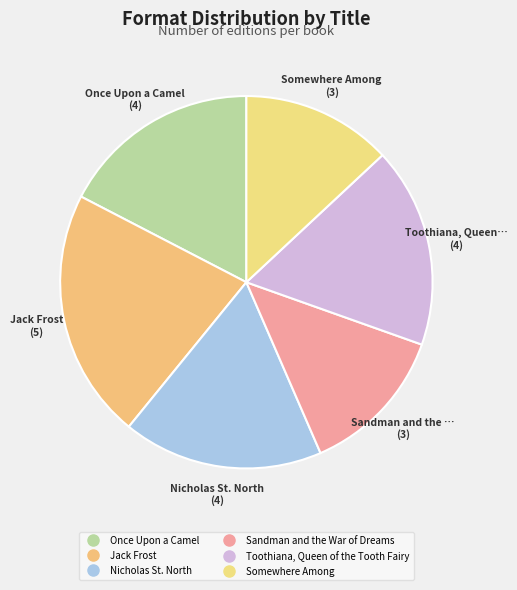

How many slices are in this pie chart?

6